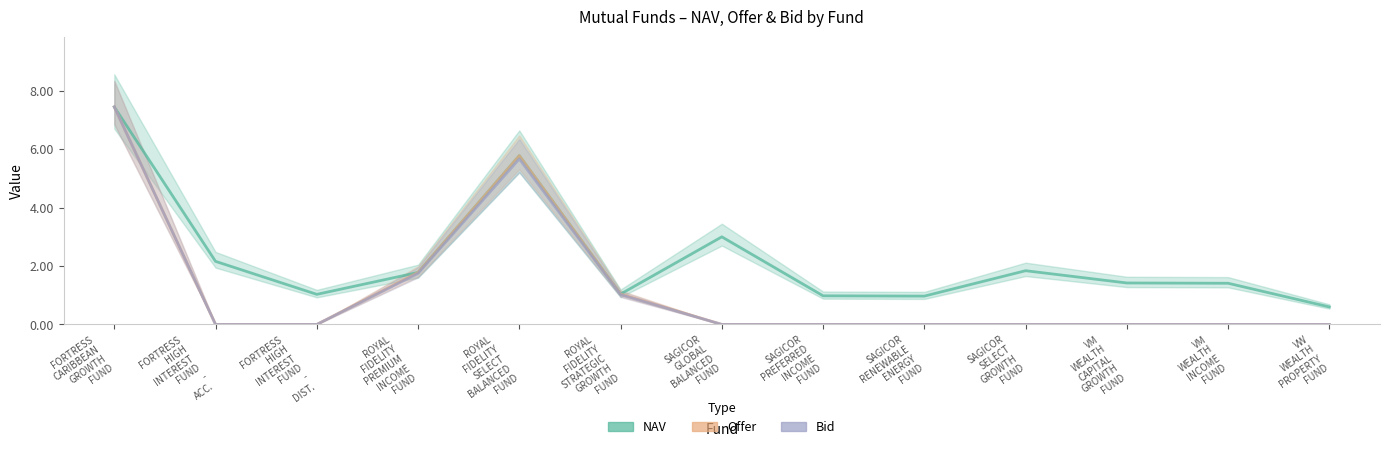

How many data points in NAV are above 1?

10